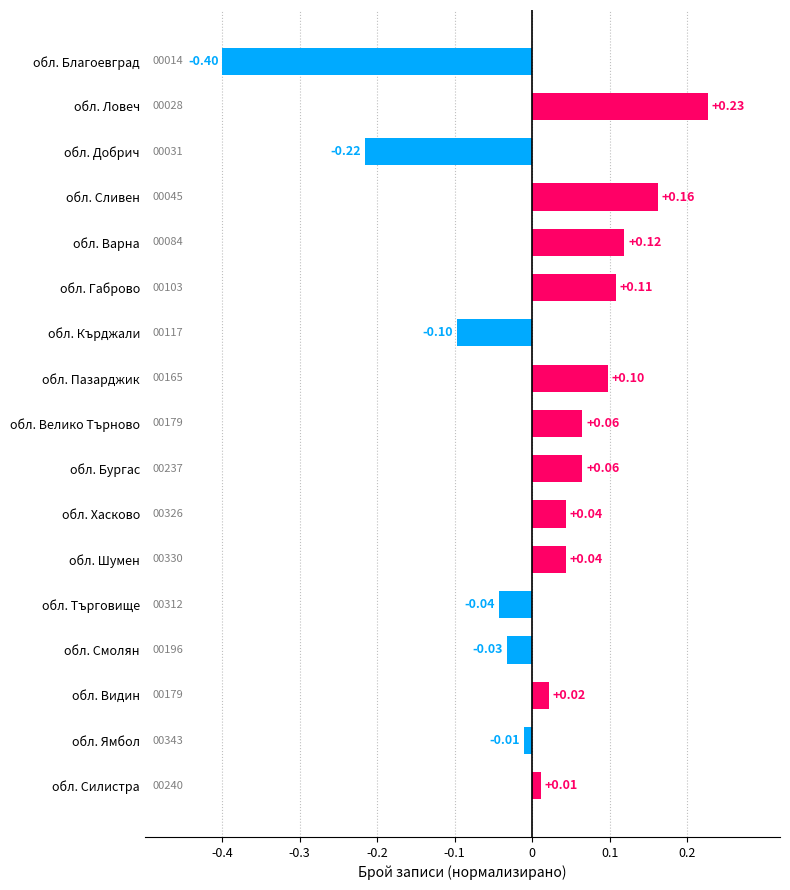

Between обл. Благоевград and обл. Пазарджик, which is larger?

обл. Пазарджик